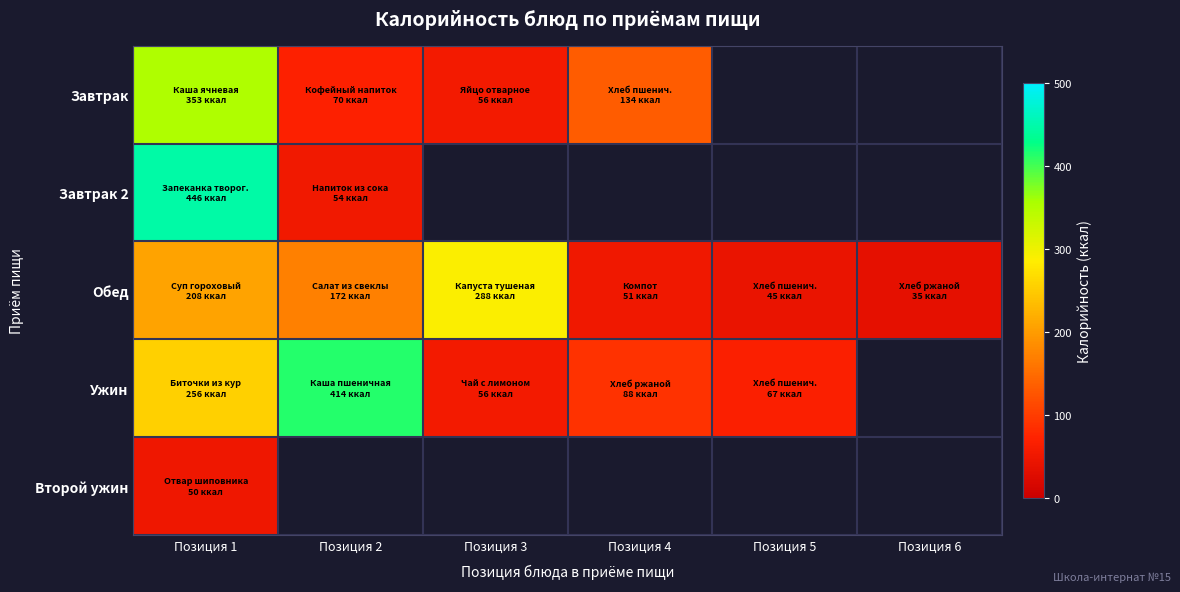

Which series has the largest total across all categories?

Ужин